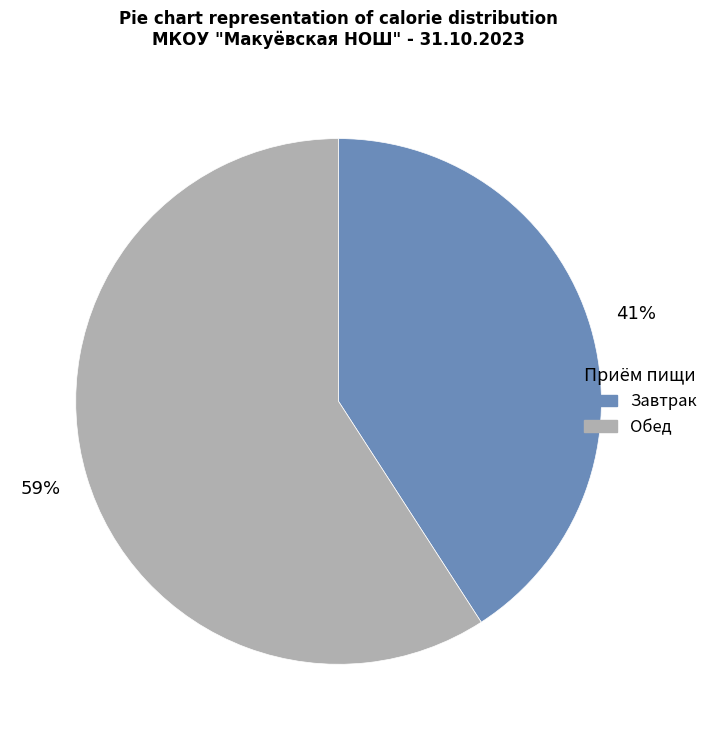

How many slices are in this pie chart?

2